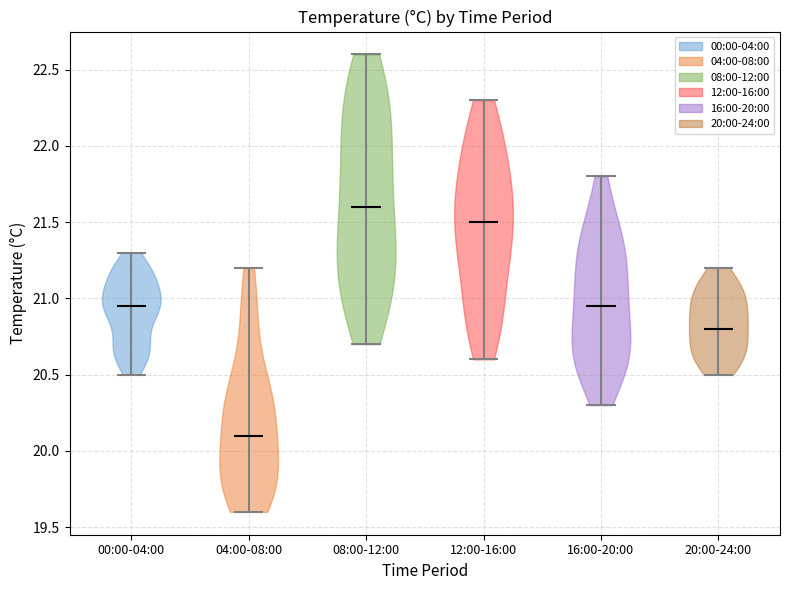

Reading left to right, read every violin against the y-axis: where its median line is, and the lowest and highest points it reaches. The values are not printed on the chart, so give them approximately, as read against the axis.

00:00-04:00: median line 20.95, lowest point 20.50, highest point 21.30
04:00-08:00: median line 20.10, lowest point 19.60, highest point 21.20
08:00-12:00: median line 21.60, lowest point 20.70, highest point 22.60
12:00-16:00: median line 21.50, lowest point 20.60, highest point 22.30
16:00-20:00: median line 20.95, lowest point 20.30, highest point 21.80
20:00-24:00: median line 20.80, lowest point 20.50, highest point 21.20